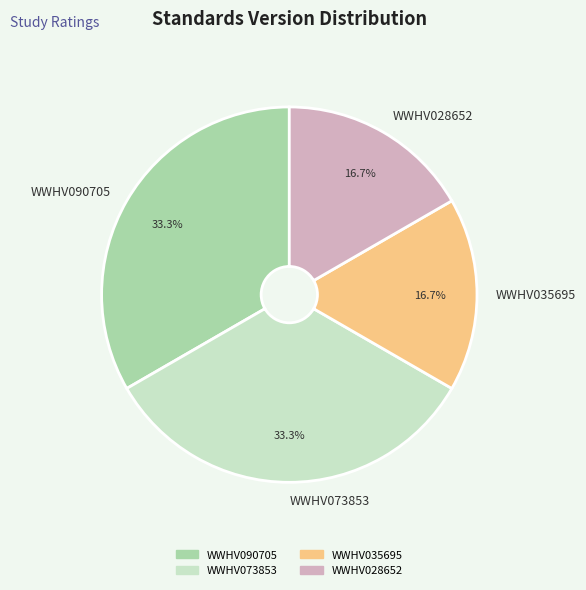

True or false: WWHV090705 accounts for 24% of the total.

False